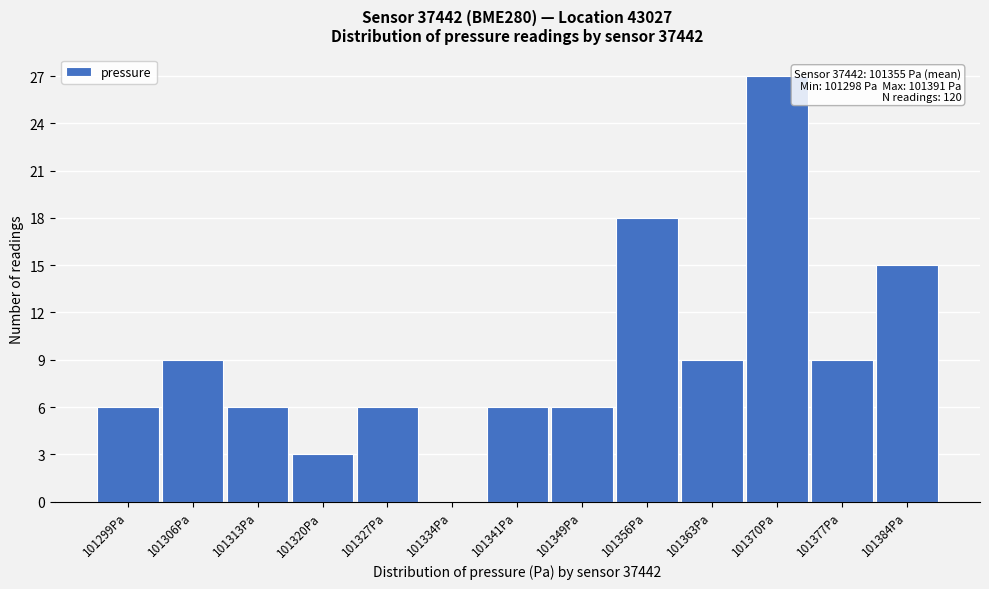

Reading right to left, list all the values displayed in this chart.

101384Pa=15	101377Pa=9	101370Pa=27	101363Pa=9	101356Pa=18	101349Pa=6	101341Pa=6	101334Pa=0	101327Pa=6	101320Pa=3	101313Pa=6	101306Pa=9	101299Pa=6